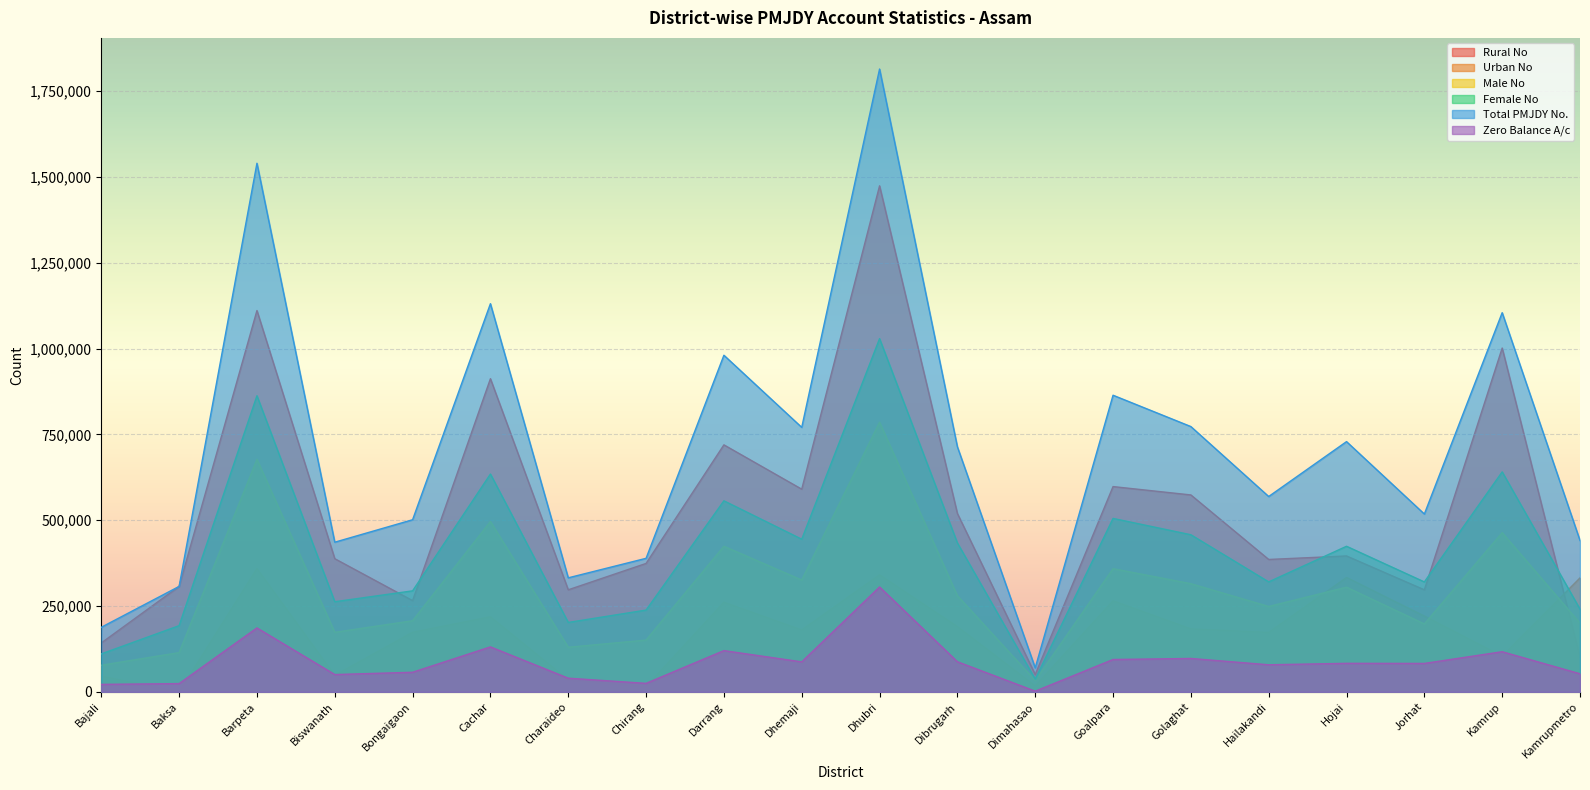

How many lines are shown in the chart?

6